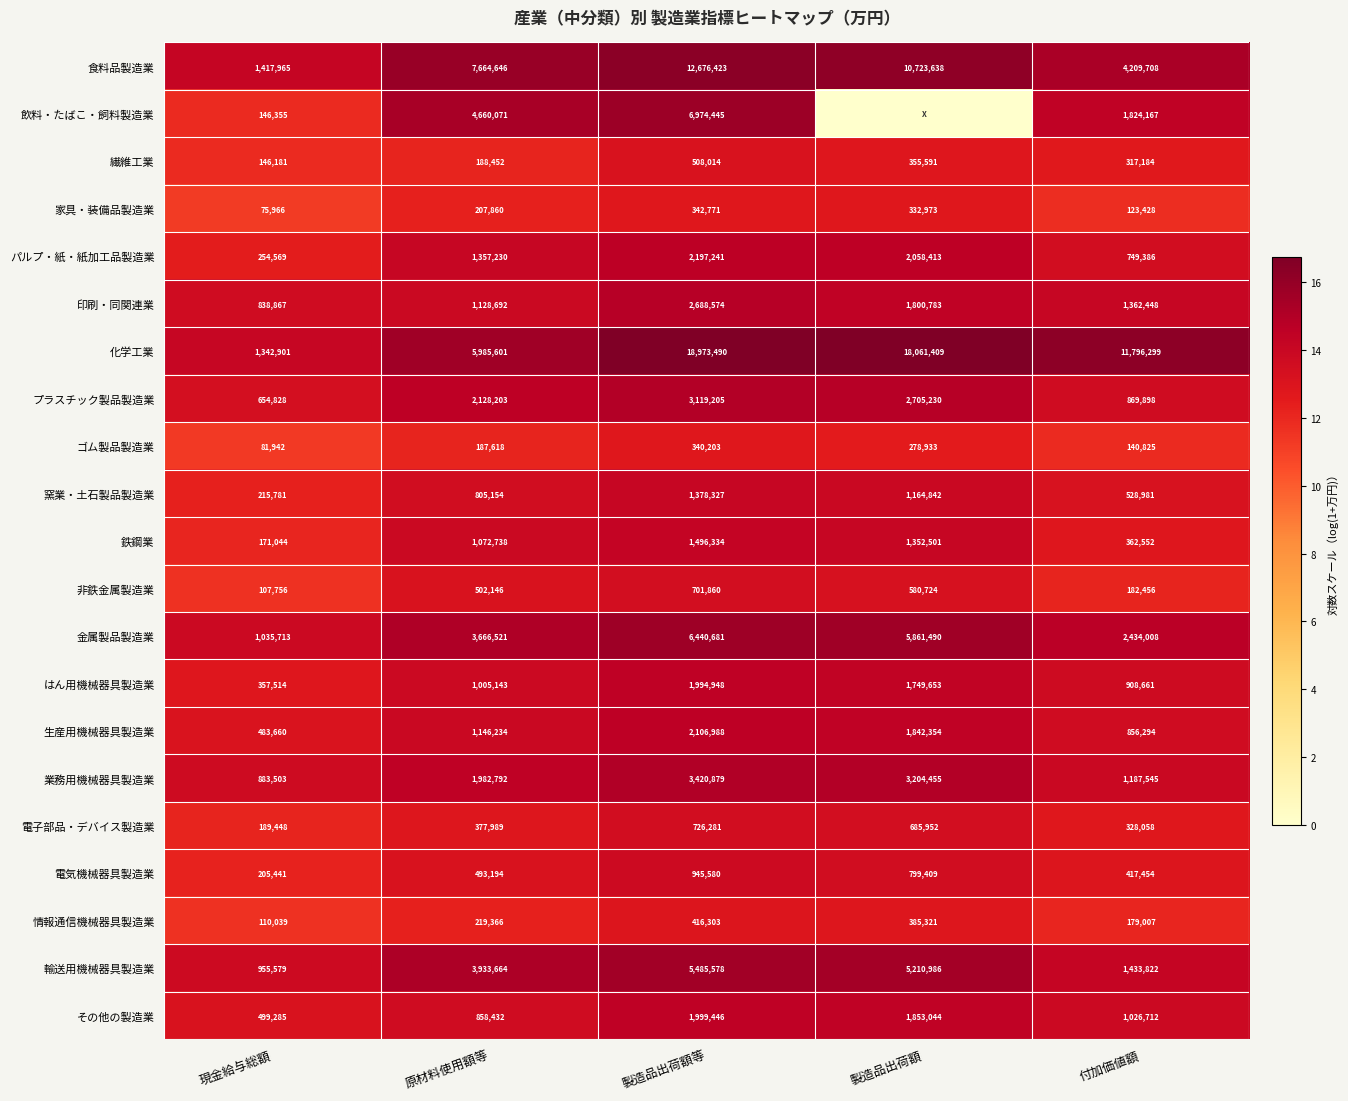

How many data points does each series have?

5